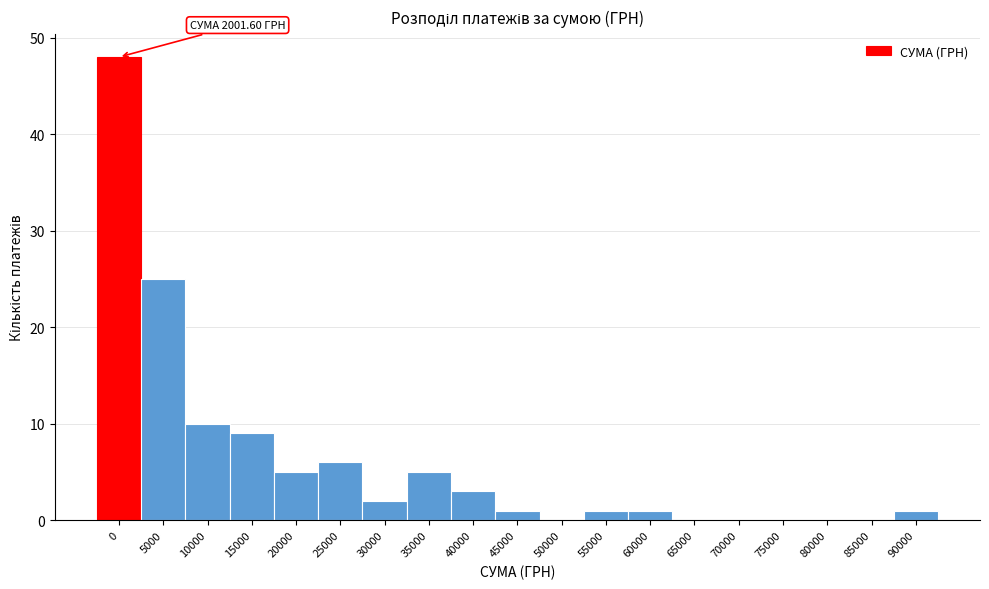

Reading left to right, extract all data points from this chart.

0=48	5000=25	10000=10	15000=9	20000=5	25000=6	30000=2	35000=5	40000=3	45000=1	50000=0	55000=1	60000=1	65000=0	70000=0	75000=0	80000=0	85000=0	90000=1